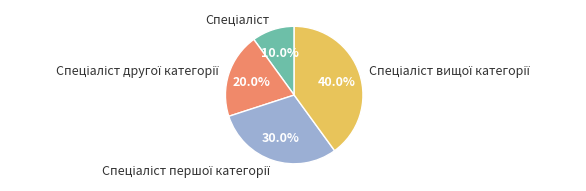

Is there any slice that represents more than half of the pie?

No